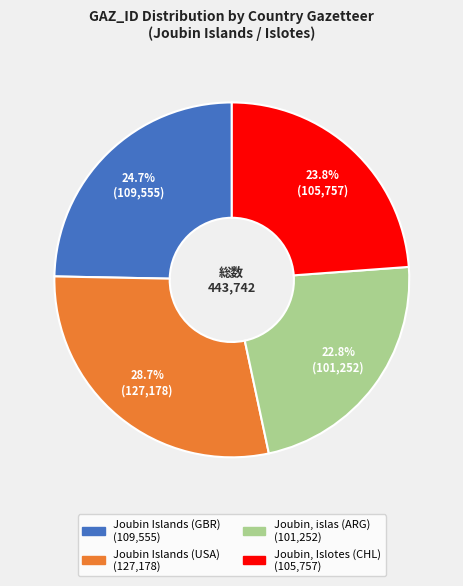

How many slices are in this pie chart?

4